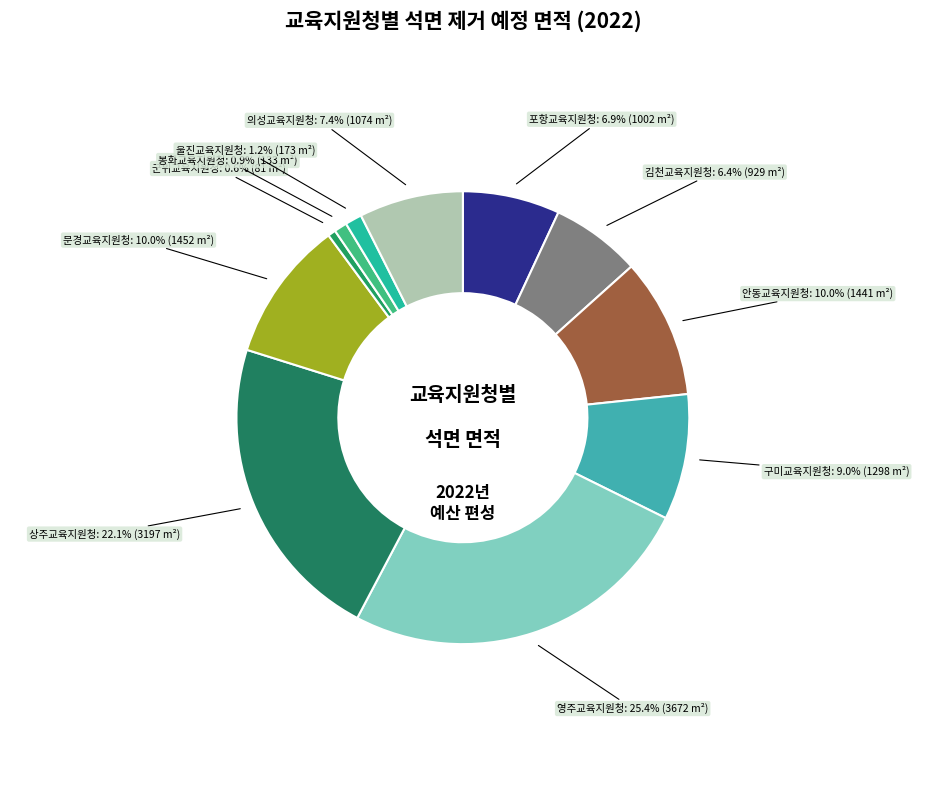

Between 영주교육지원청 and 상주교육지원청, which is larger?

영주교육지원청